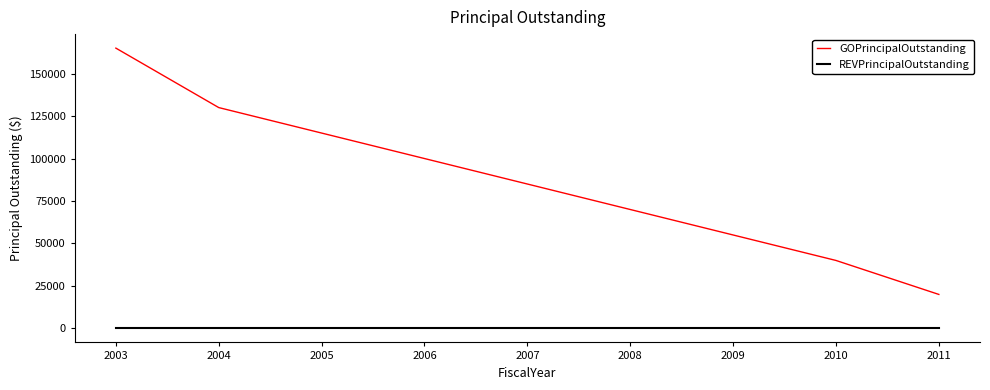

What is the difference between the highest and lowest values at 2005?

115000